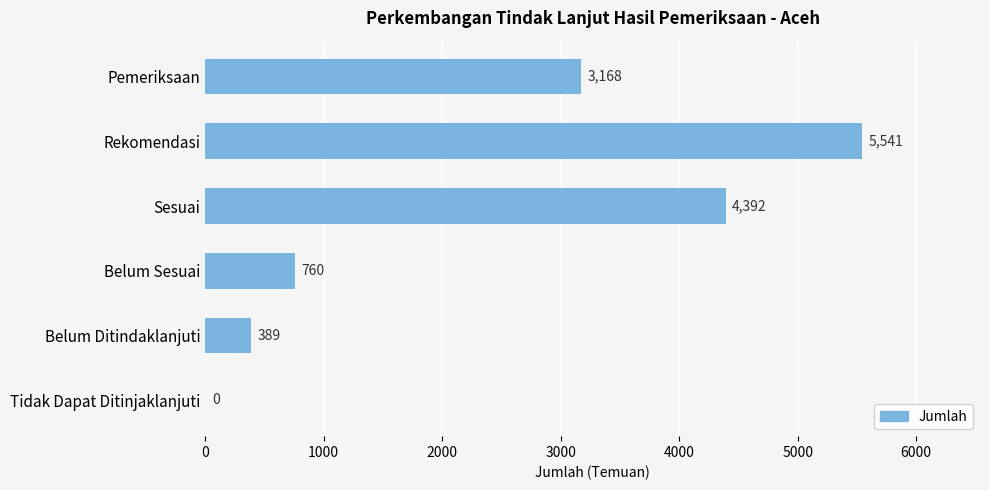

What is the sum of the values at Rekomendasi and Belum Sesuai?

6301